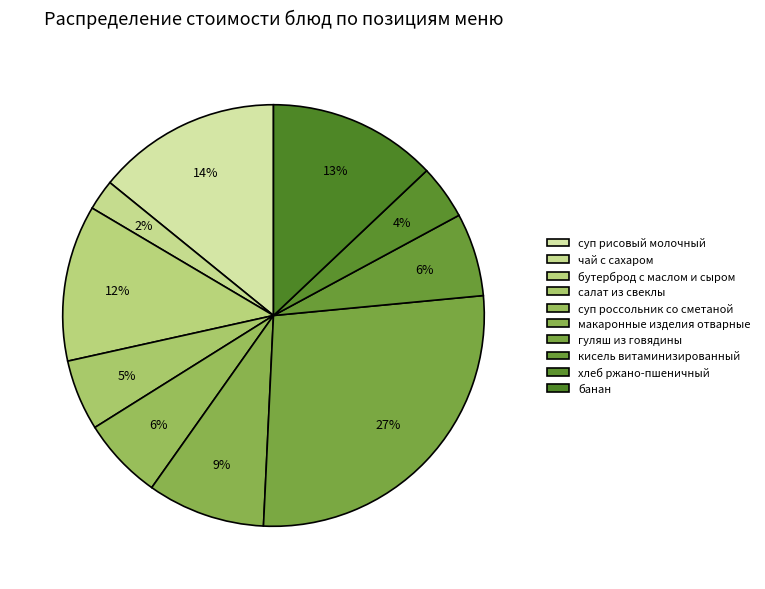

Which category has the biggest portion of the pie?

гуляш из говядины